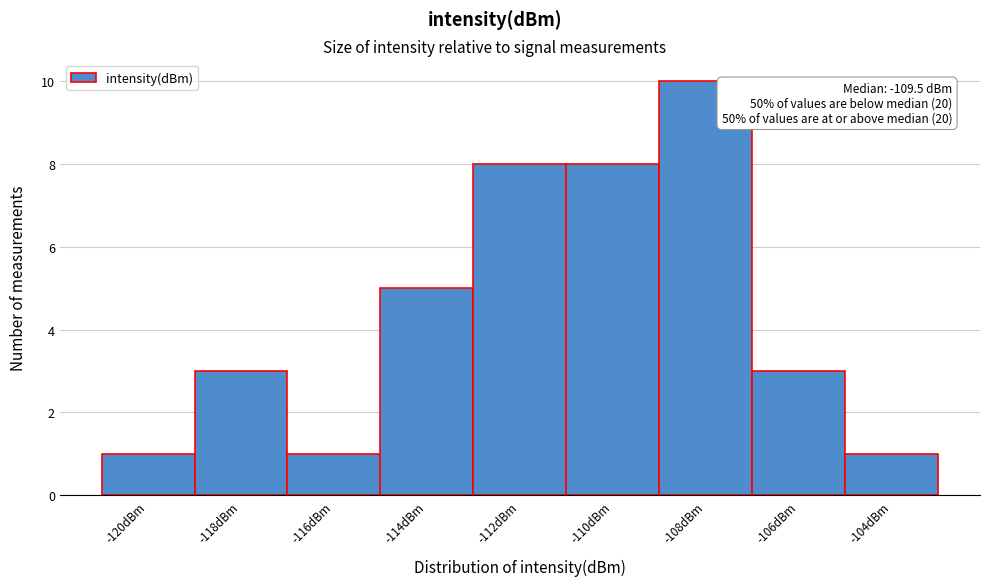

Reading left to right, what are all the values shown in this chart?

-120dBm=1	-118dBm=3	-116dBm=1	-114dBm=5	-112dBm=8	-110dBm=8	-108dBm=10	-106dBm=3	-104dBm=1